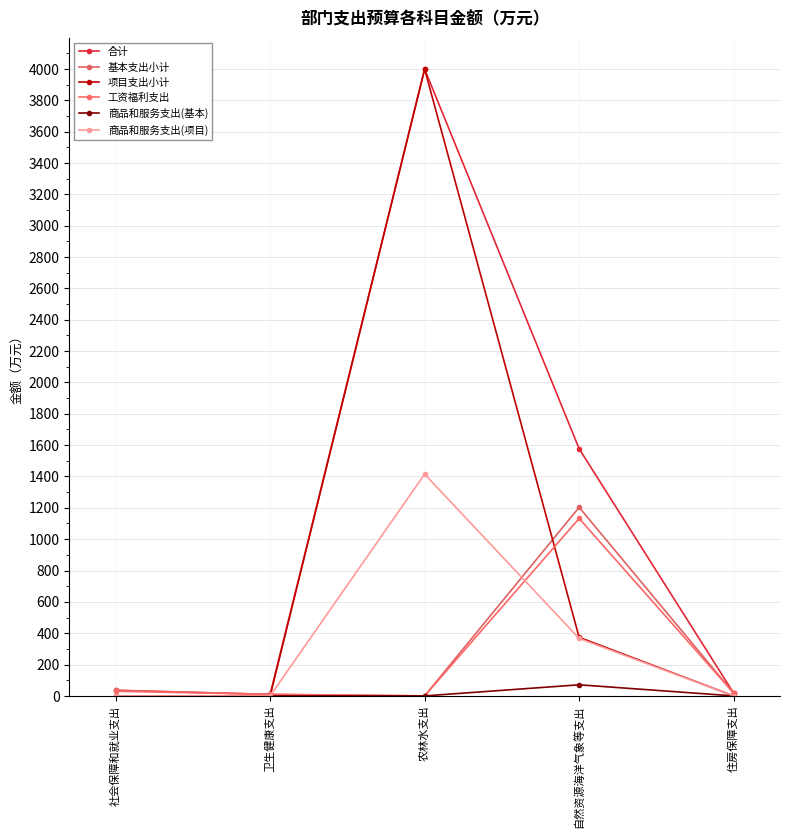

What is the difference between the 项目支出小计 values at 住房保障支出 and 自然资源海洋气象等支出?

373.8